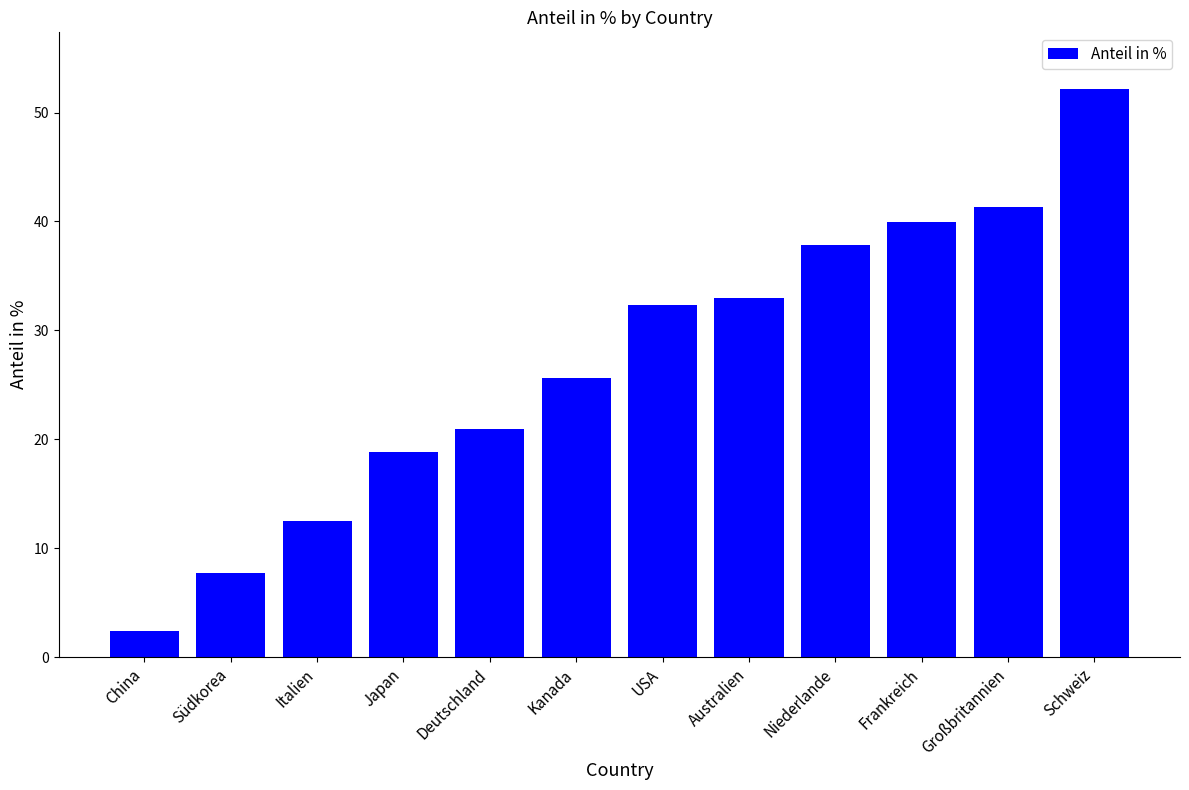

What is the sum of the values at Großbritannien and Australien?

74.3